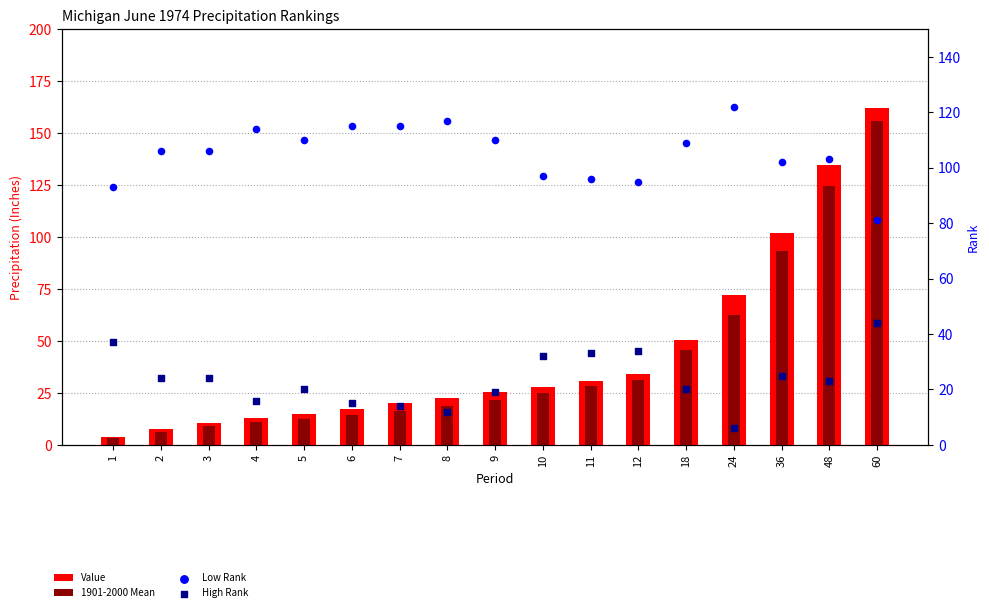

What is the total value across all series at 10?

181.8